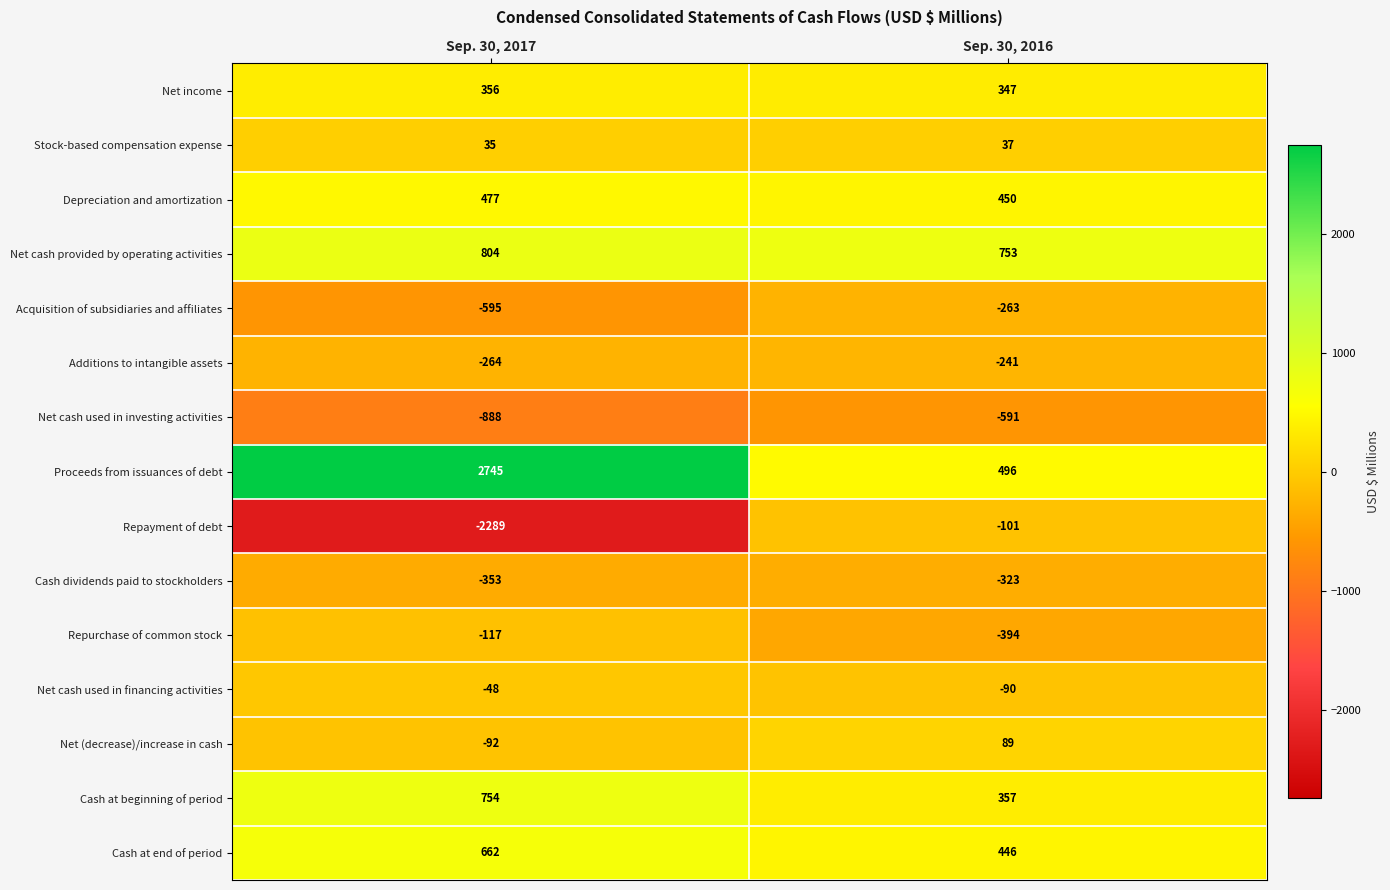

Which series has the largest range (max minus min)?

Proceeds from issuances of debt